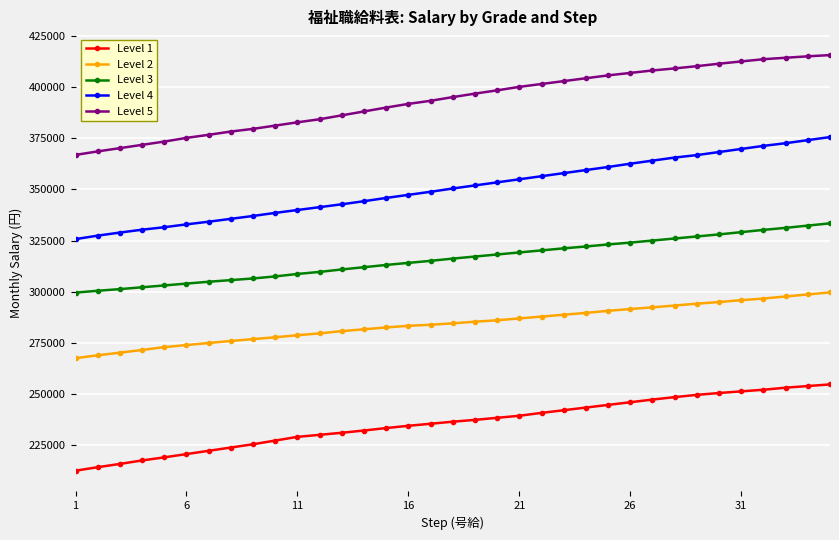

What is the difference between the maximum and minimum values in the Level 3 series?

33800